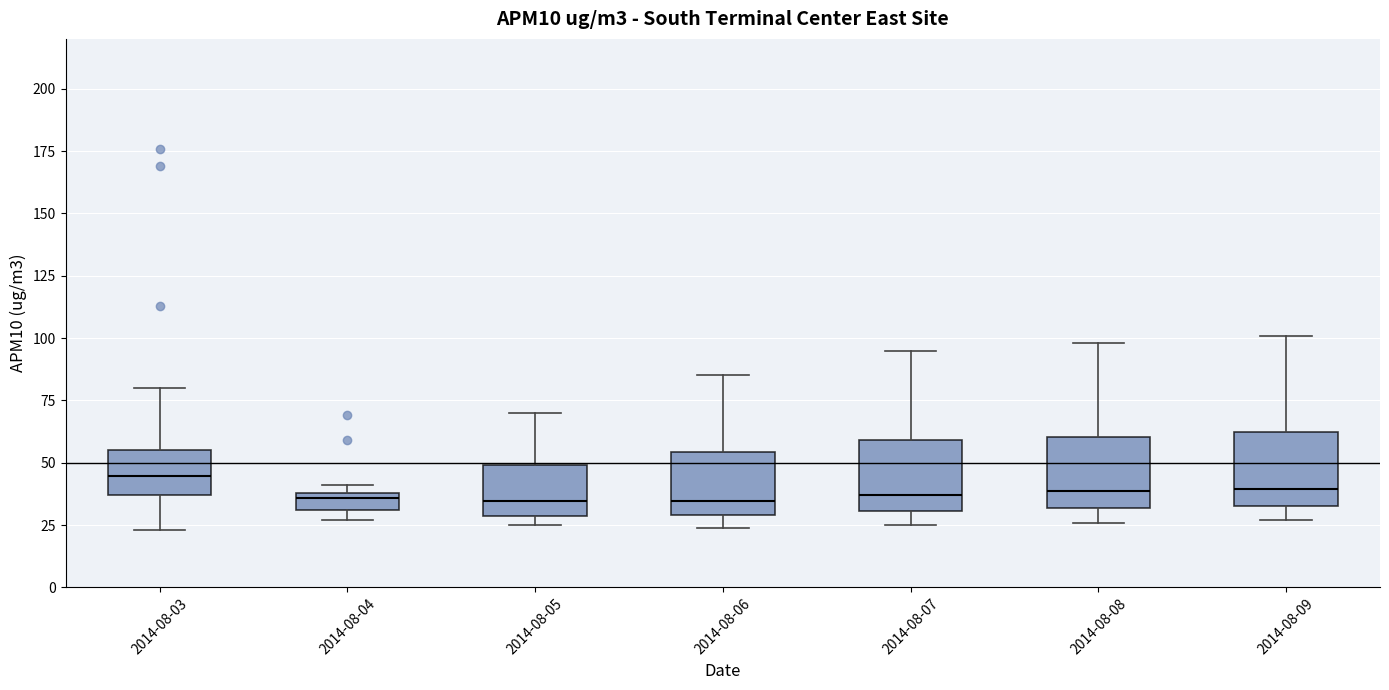

Where does the median line of the box for 2014-08-09 sit on the y-axis? The values are not printed on the chart, so give them approximately, as read against the axis.

40